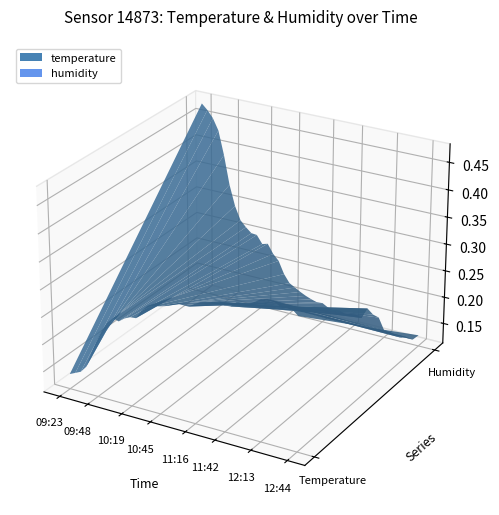

Reading left to right, what are all the values shown in this chart?

temperature: temperature=14.0	humidity=14.5	2=15.0	3=16.2	4=19.0	5=21.5	6=23.8	7=25.4	8=26.5	9=26.2	10=27.0	11=27.5	12=27.6	13=29.2	14=30.3	15=30.6	16=30.8	17=31.1	18=31.7	19=32.1	20=32.1	21=32.1	22=32.8	23=33.4	24=33.5	25=34.0	26=34.3	27=33.9	28=34.0	29=35.0	30=34.8	31=35.2	32=35.9	33=36.6	34=36.9	35=36.8	36=36.2	37=36.4	38=36.2	39=35.3
humidity: temperature=47.6	humidity=46.6	2=45.3	3=43.2	4=38.8	5=33.4	6=29.6	7=27.1	8=26.0	9=25.1	10=25.0	11=23.5	12=23.8	13=22.1	14=21.0	15=18.7	16=17.2	17=16.6	18=16.0	19=15.5	20=15.1	21=14.8	22=14.9	23=14.3	24=13.9	25=14.3	26=13.9	27=13.9	28=14.3	29=13.9	30=16.0	31=15.1	32=14.8	33=12.6	34=12.6	35=12.2	36=12.0	37=12.4	38=12.2	39=13.3